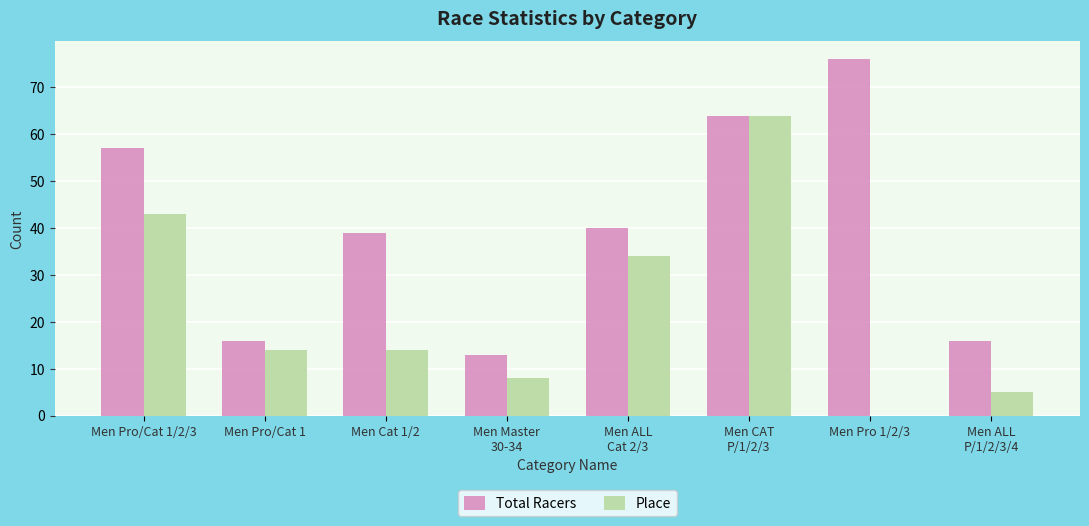

Read the Total Racers value at Men Pro 1/2/3.

76